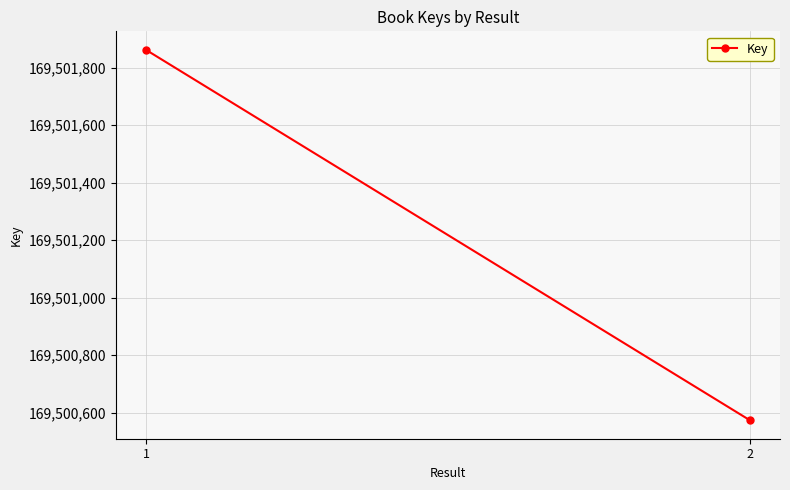

What is the maximum value shown in the chart?

169501862